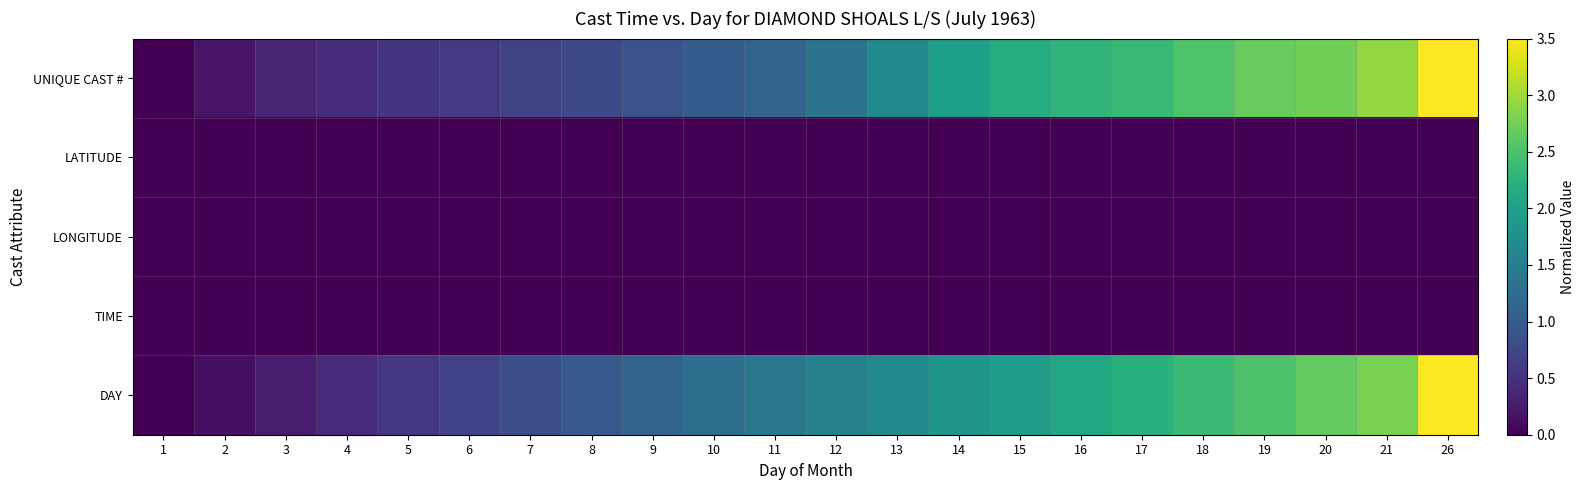

Between 8 and 13, which series saw the biggest shift?

UNIQUE CAST #